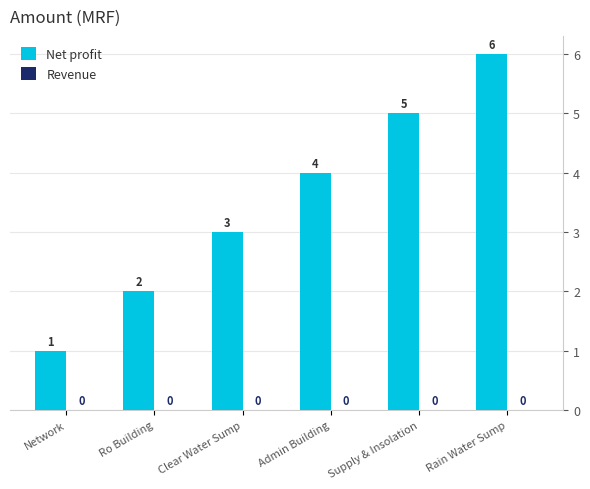

Where is the data nearest to the value 3?

Clear Water Sump